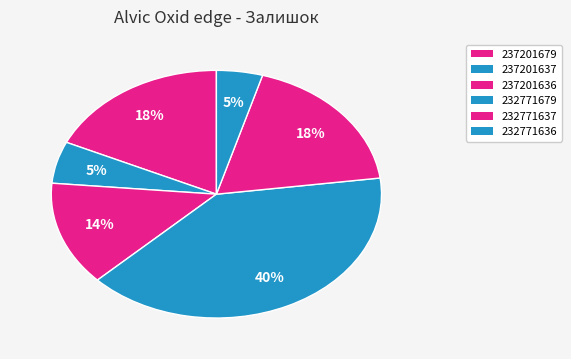

Rank the categories by value from highest to lowest.

232771679, 232771637, 237201679, 237201636, 237201637, 232771636